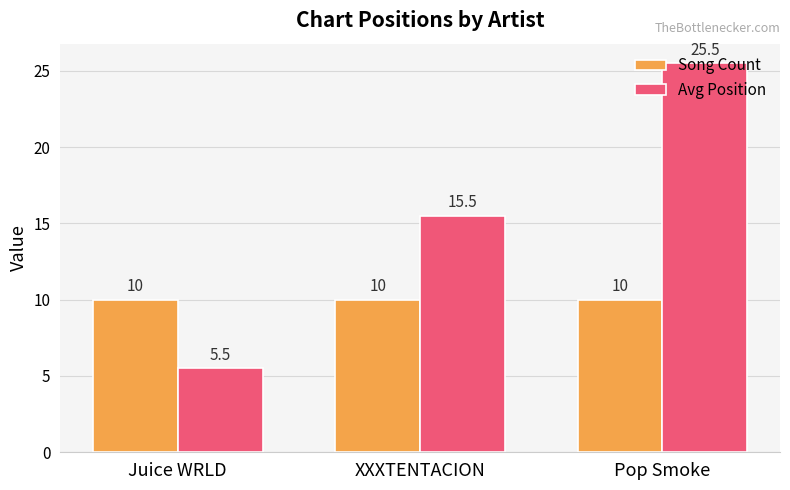

Rank the series by their maximum value, from lowest to highest.

Song Count, Avg Position